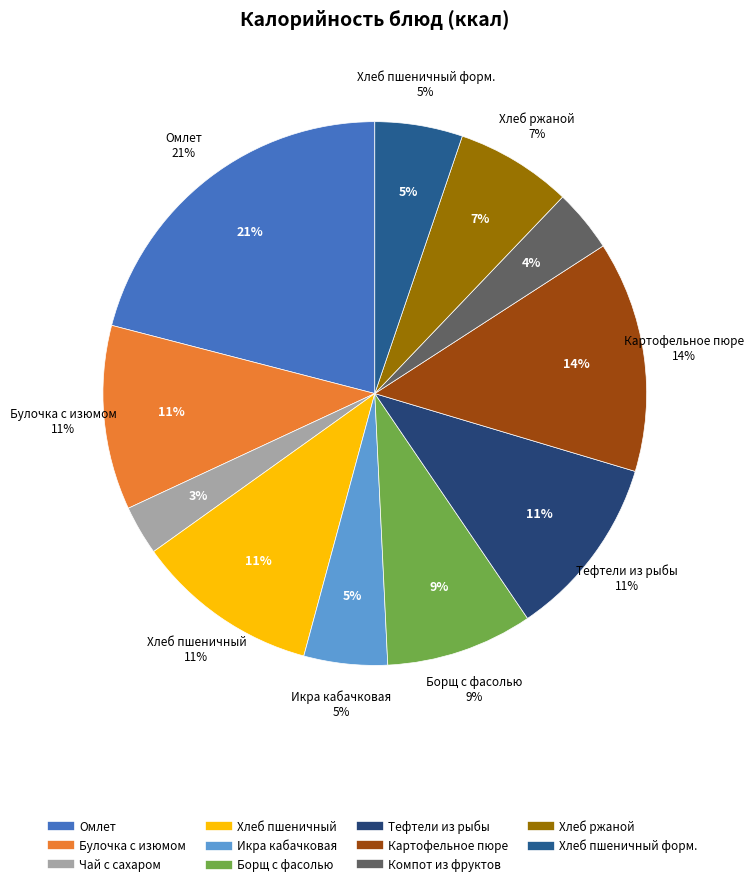

What portion of the pie excludes Борщ с фасолью?

91.3%